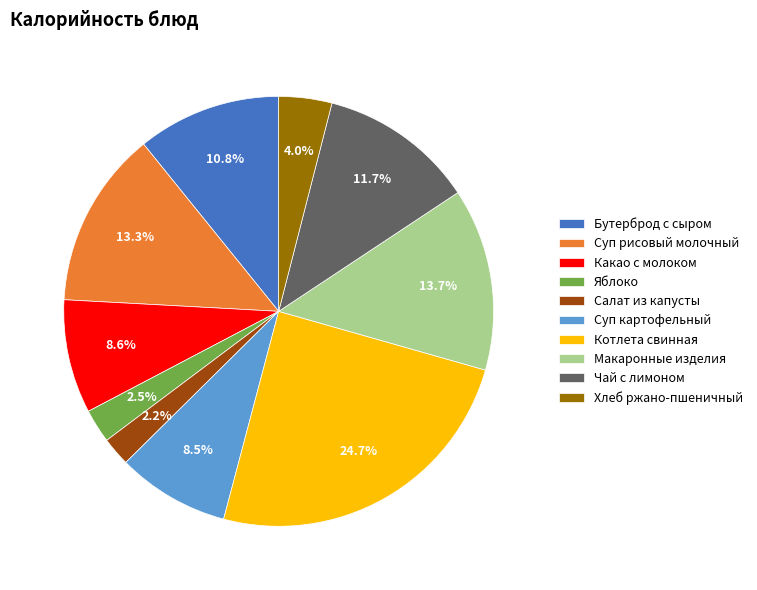

What is the largest slice in the pie chart?

Котлета свинная